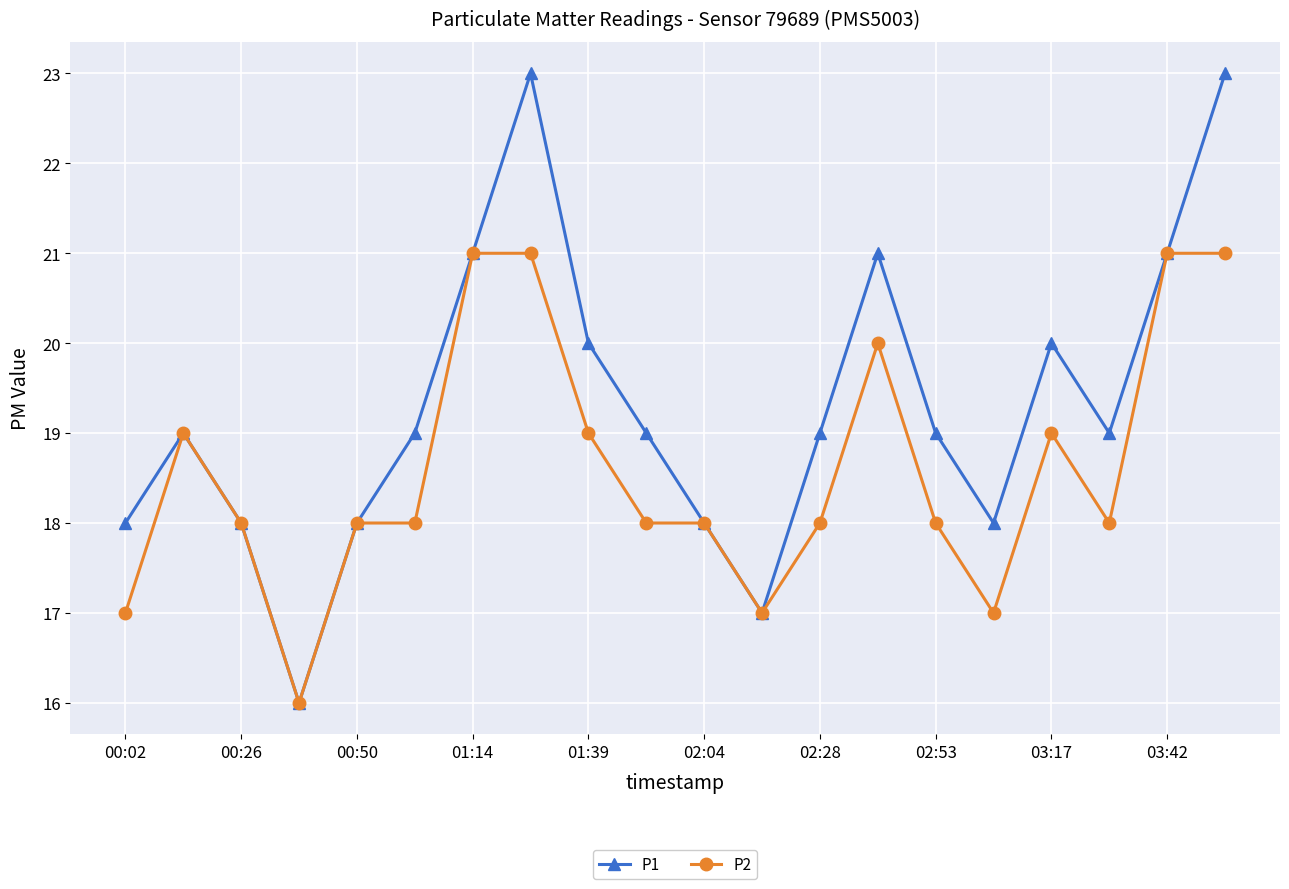

What is the sum of all P1 values?

386